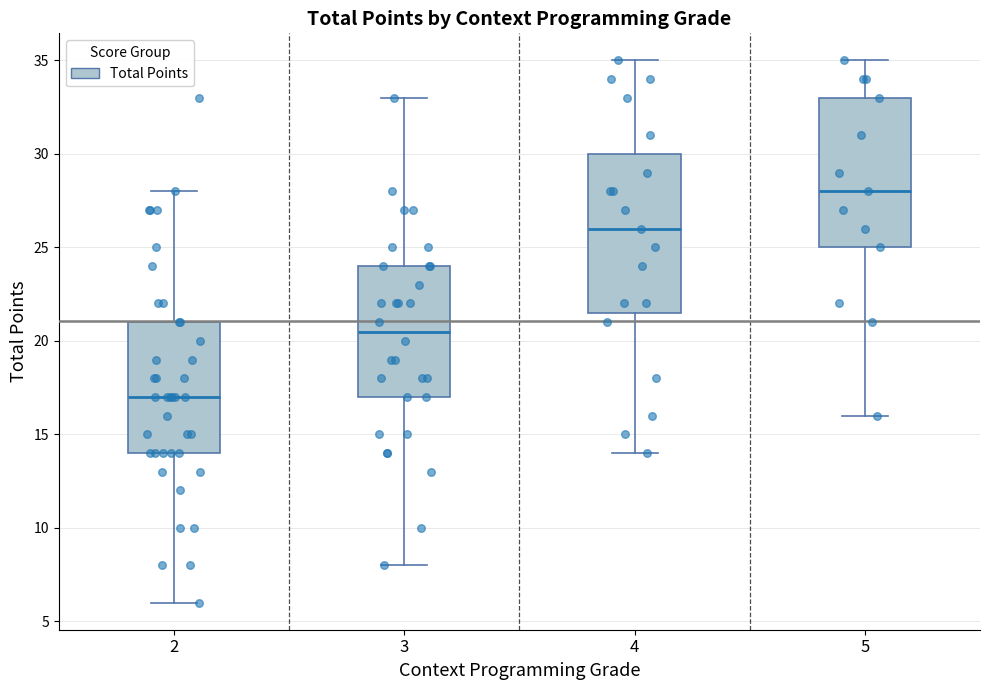

Where does the upper whisker of the box at x = 4 end on the y-axis? The values are not printed on the chart, so give them approximately, as read against the axis.

35.0